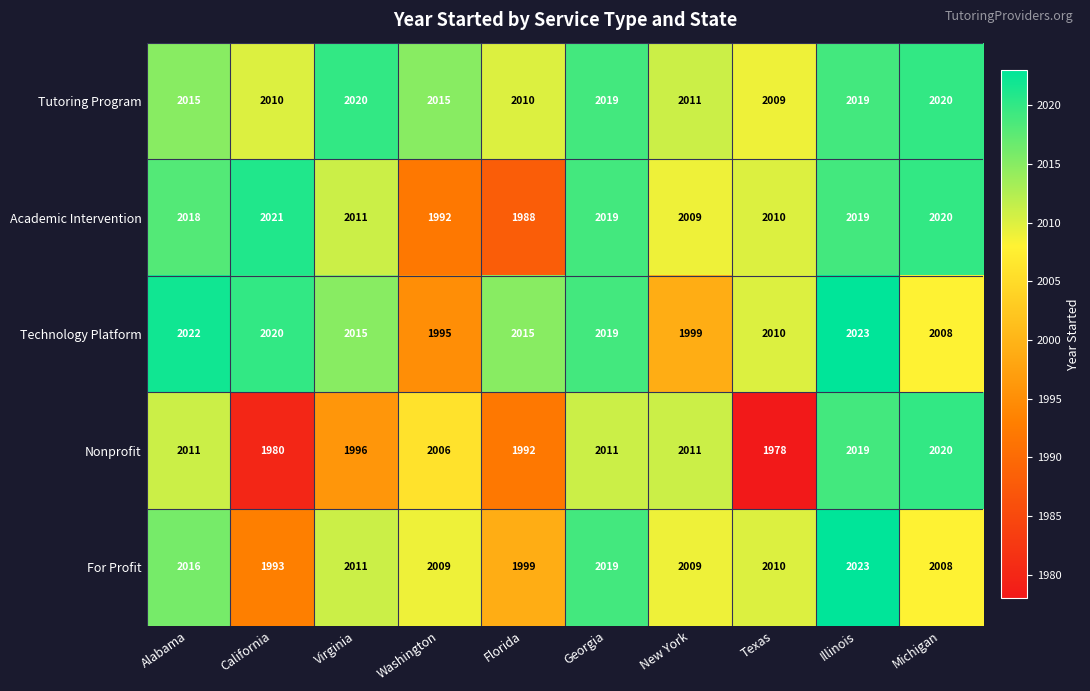

What is the greatest value displayed?

2023